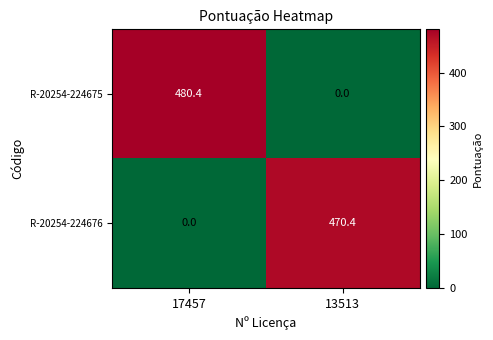

Between 17457 and 13513, which series saw the biggest shift?

R-20254-224675